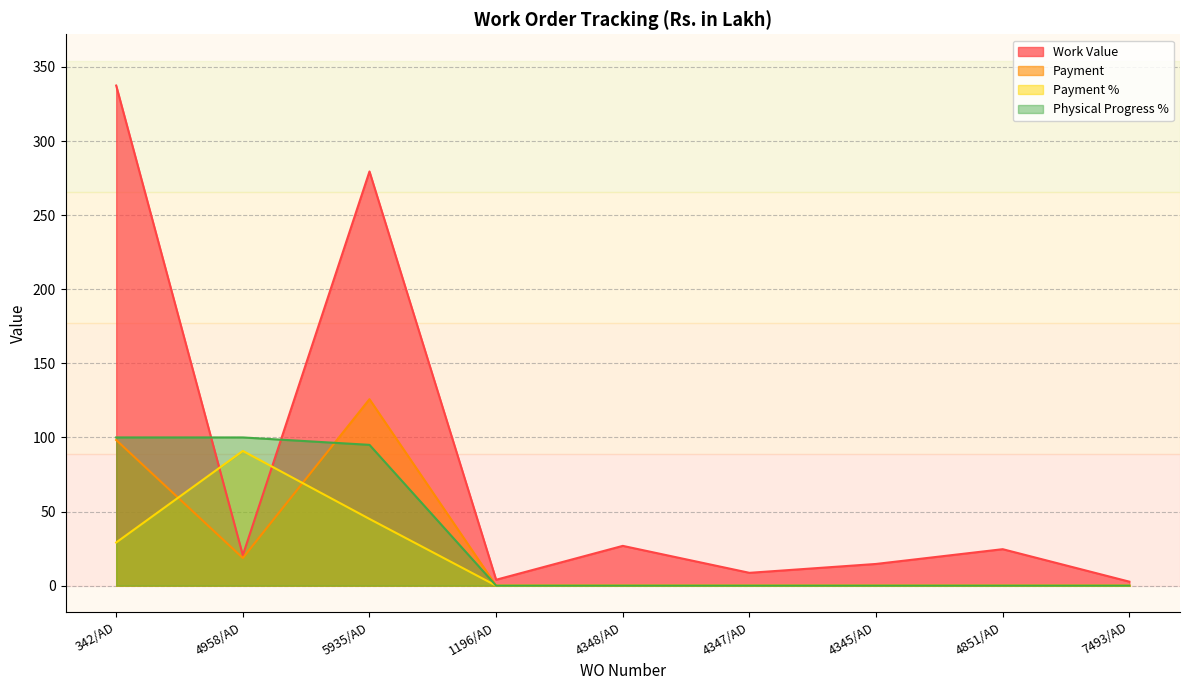

Which series has the largest total across all categories?

Work Value